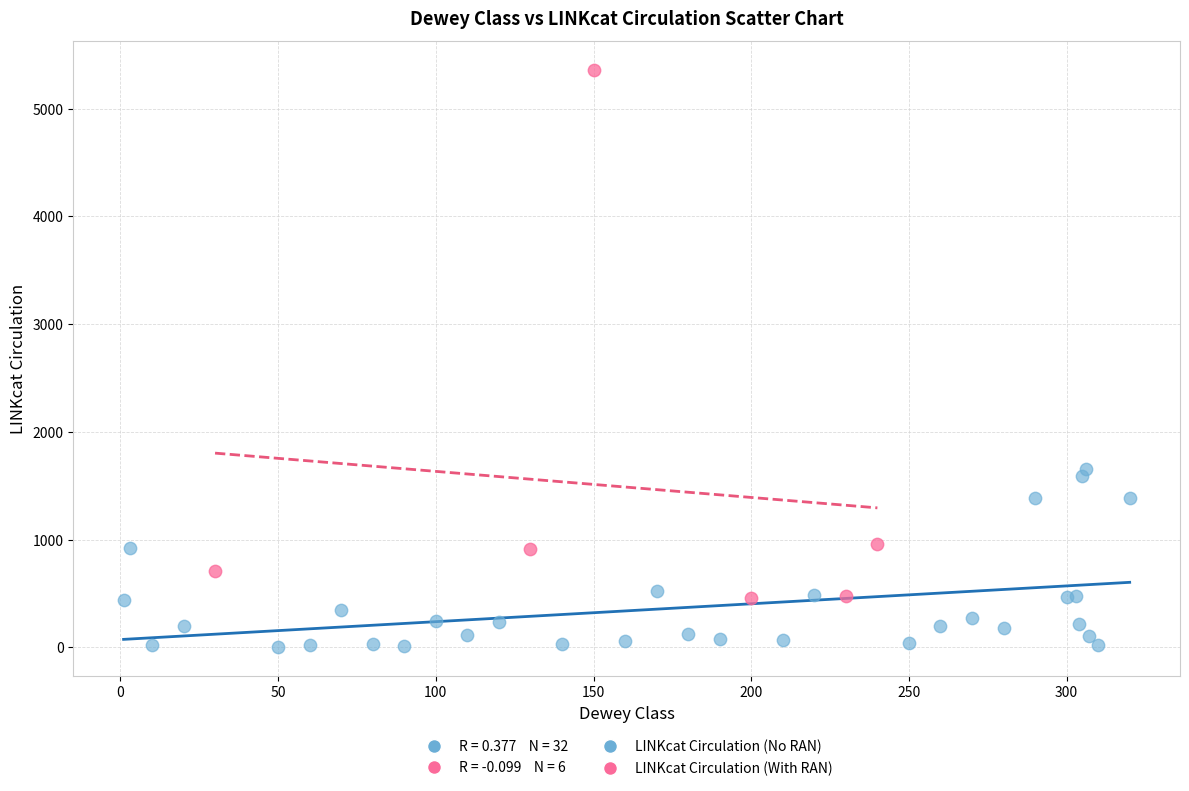

Which series reaches the minimum Y coordinate?

LINKcat Circulation (No RAN)